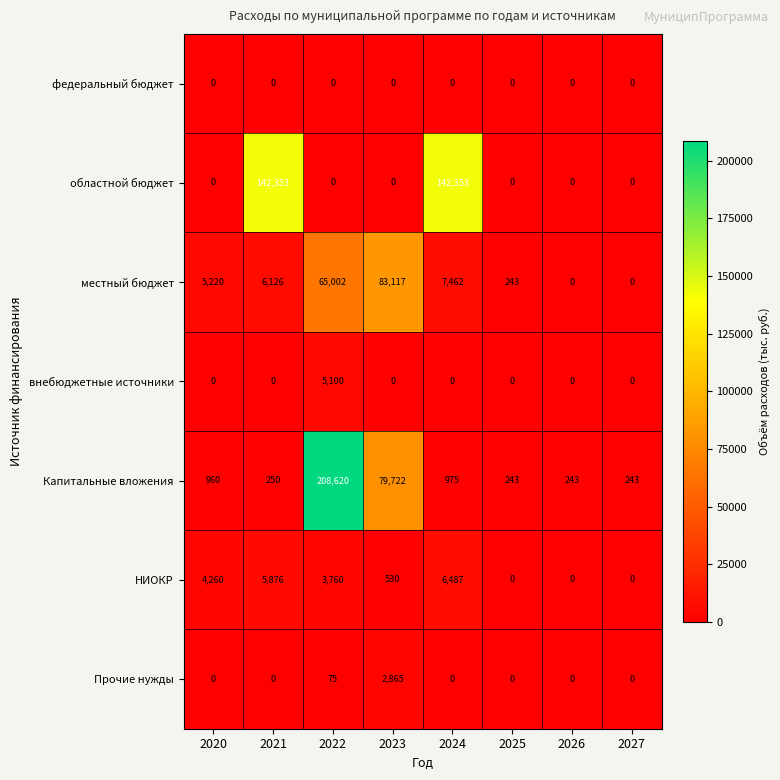

The value of Капитальные вложения at 2020 is 512. True or false?

False